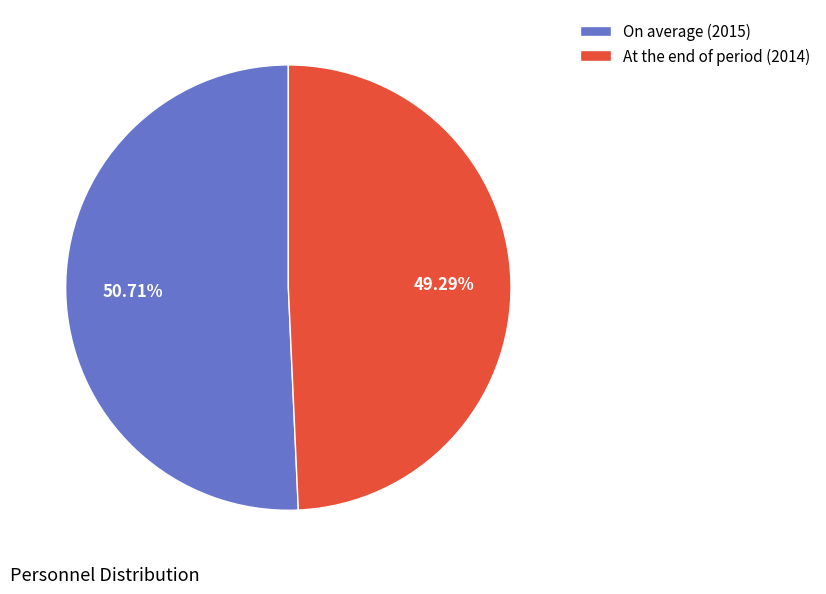

To the nearest percent, what is the difference between the On average (2015) and At the end of period (2014) slice percentages?

1%